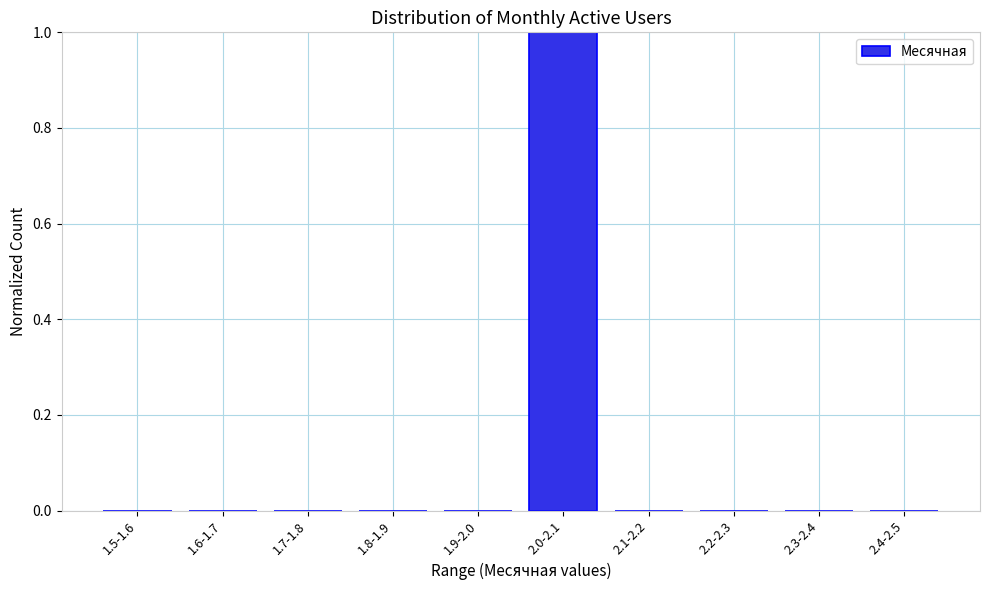

Reading left to right, extract all data points from this chart.

1.5-1.6=0	1.6-1.7=0	1.7-1.8=0	1.8-1.9=0	1.9-2.0=0	2.0-2.1=1	2.1-2.2=0	2.2-2.3=0	2.3-2.4=0	2.4-2.5=0